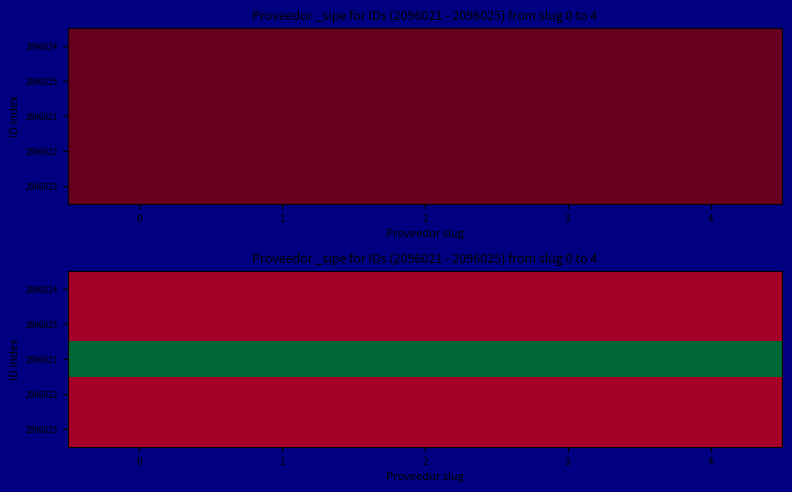

The value of 2096023 at 3 is 0. True or false?

True